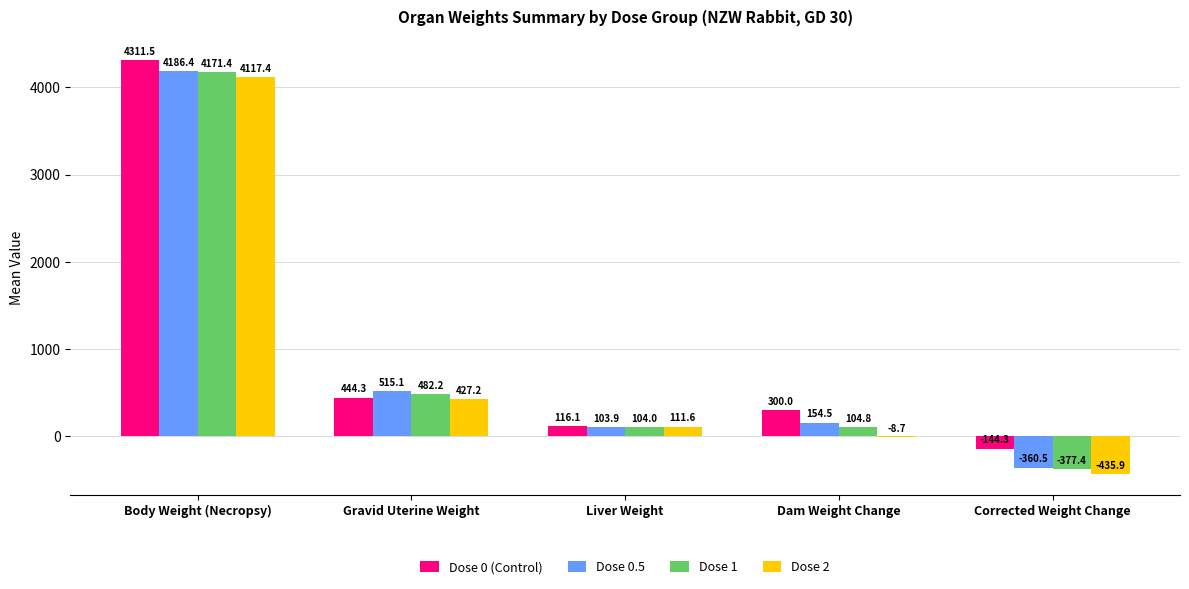

How many distinct data groups are displayed?

4